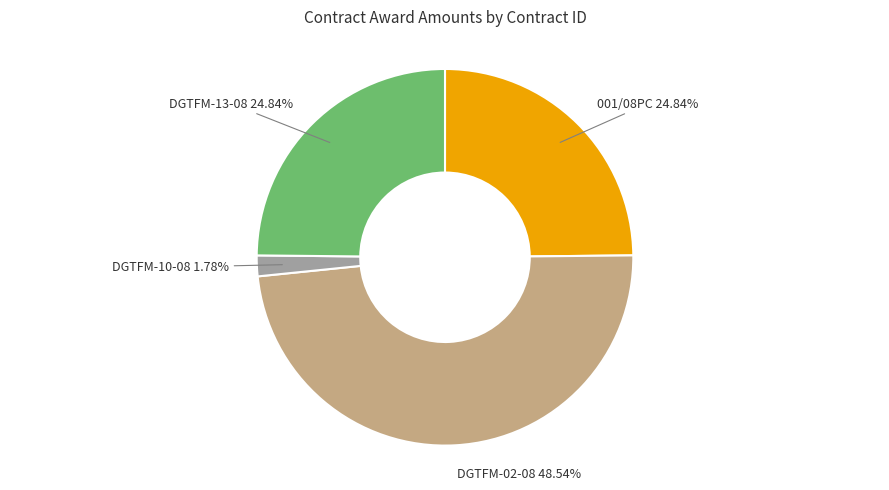

Is there any slice that represents more than half of the pie?

No